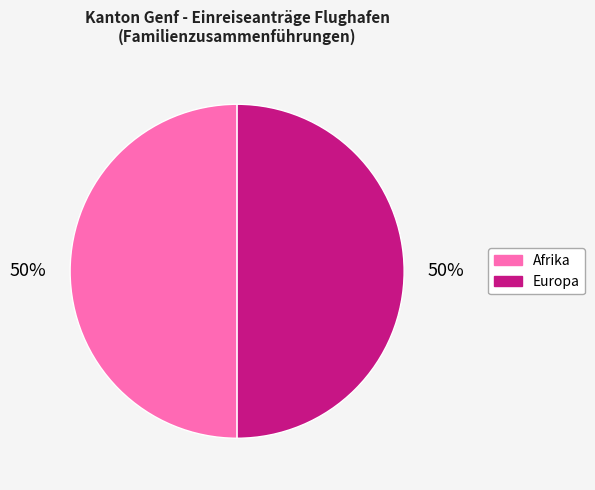

To the nearest percent, what is the average slice percentage?

50%